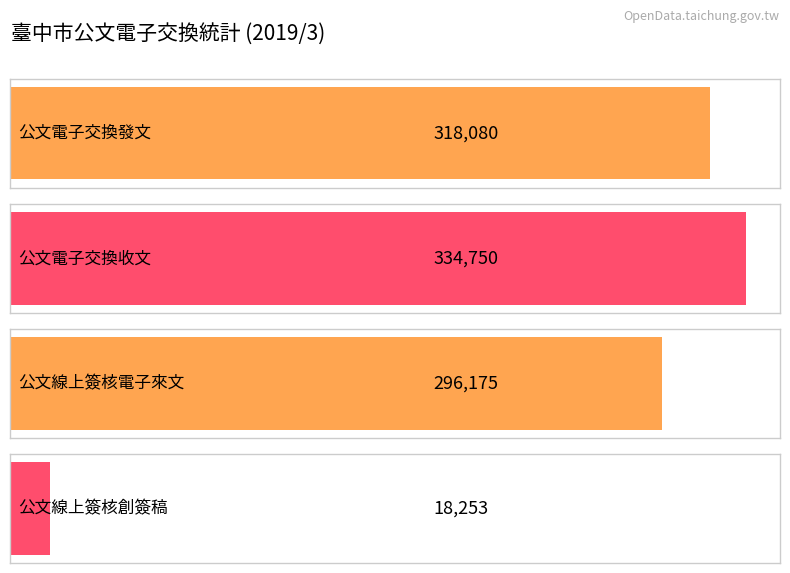

Count the number of values greater than 318080.

1